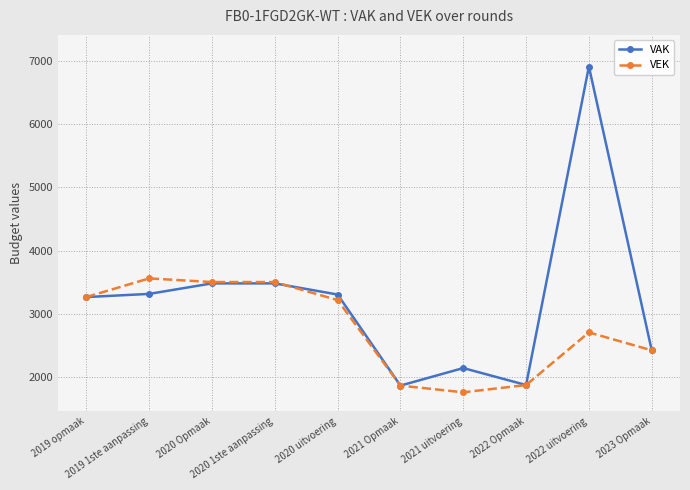

At how many categories does at least one series exceed 5521?

1